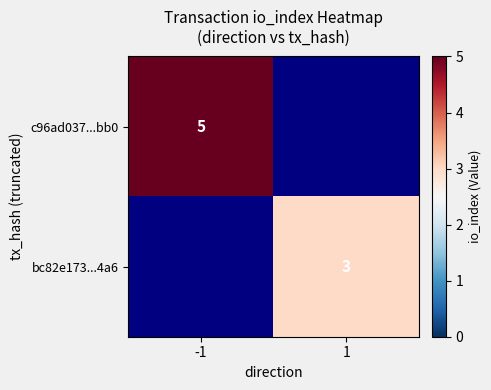

The value of bc82e173...4a6 at 1 is 3. True or false?

True